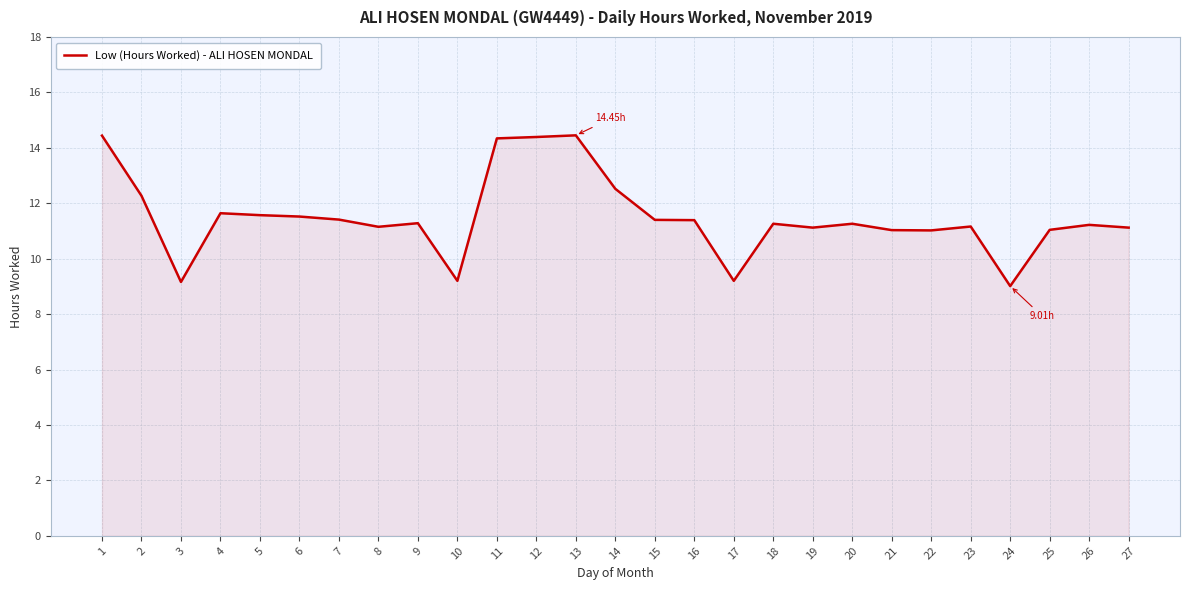

What is the difference between the values at 5 and 1?

2.9